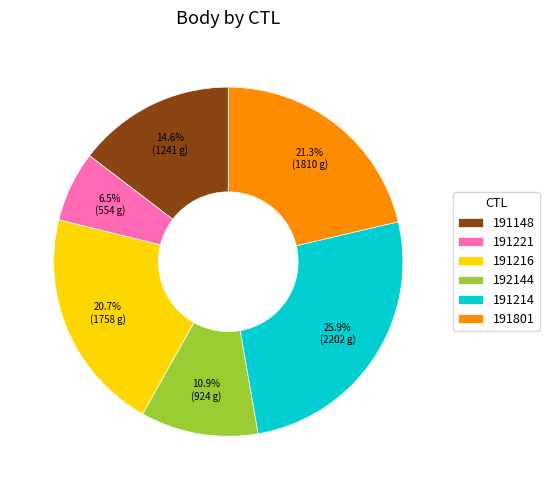

How many slices are in this pie chart?

6